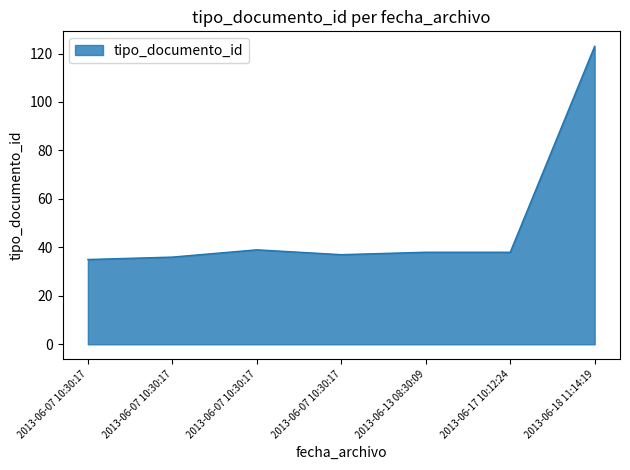

Does the chart display data point markers on the line(s)?

No